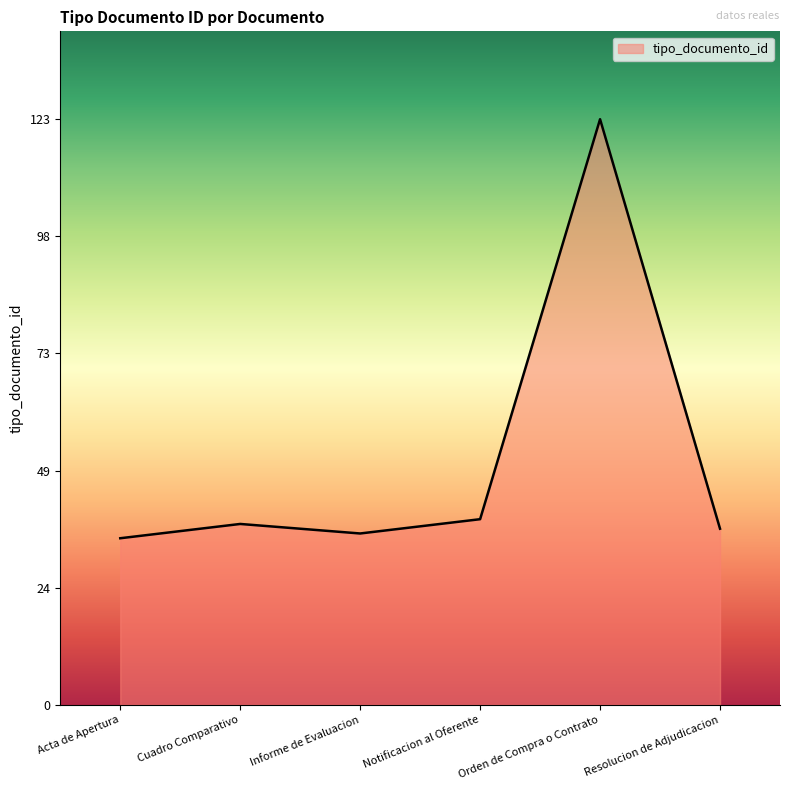

What is the ratio of the value at Notificacion al Oferente to the value at Cuadro Comparativo?

1.0